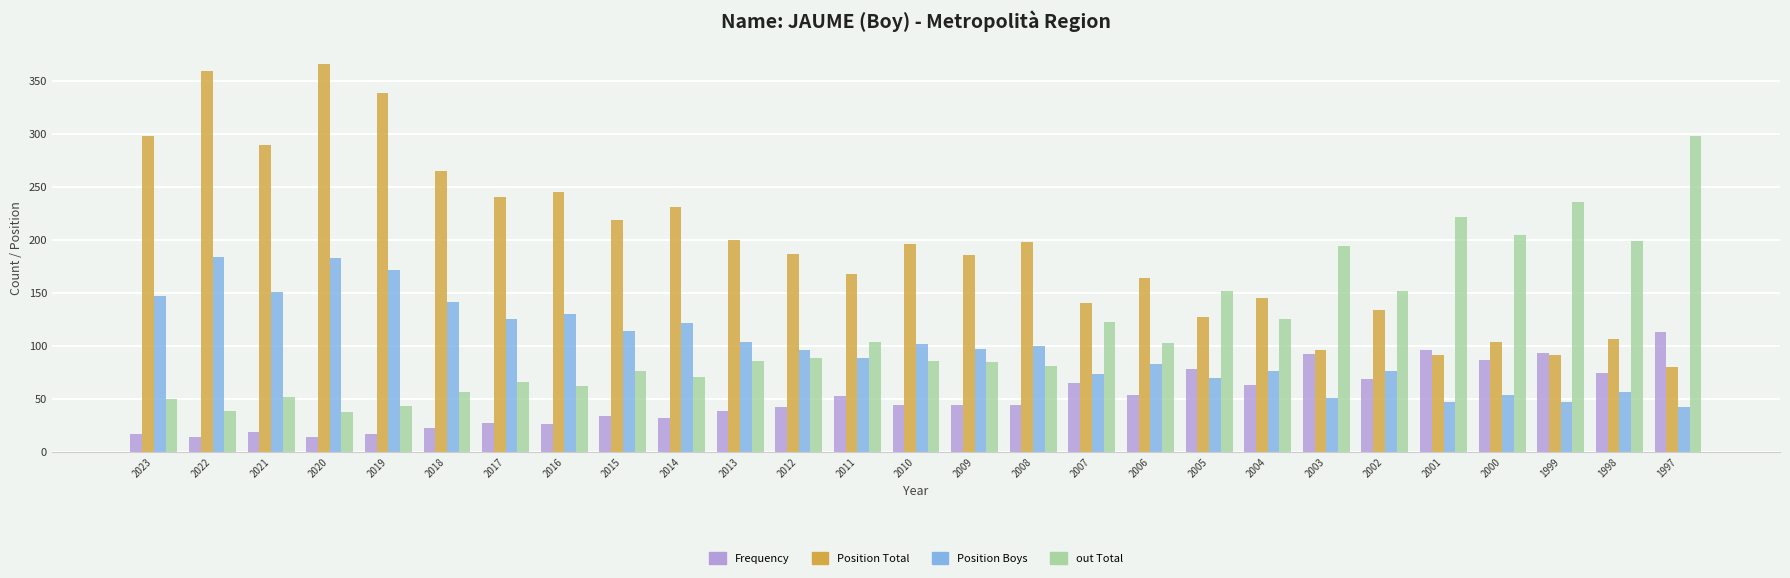

What is the difference between the maximum and minimum values in the Position Boys series?

141